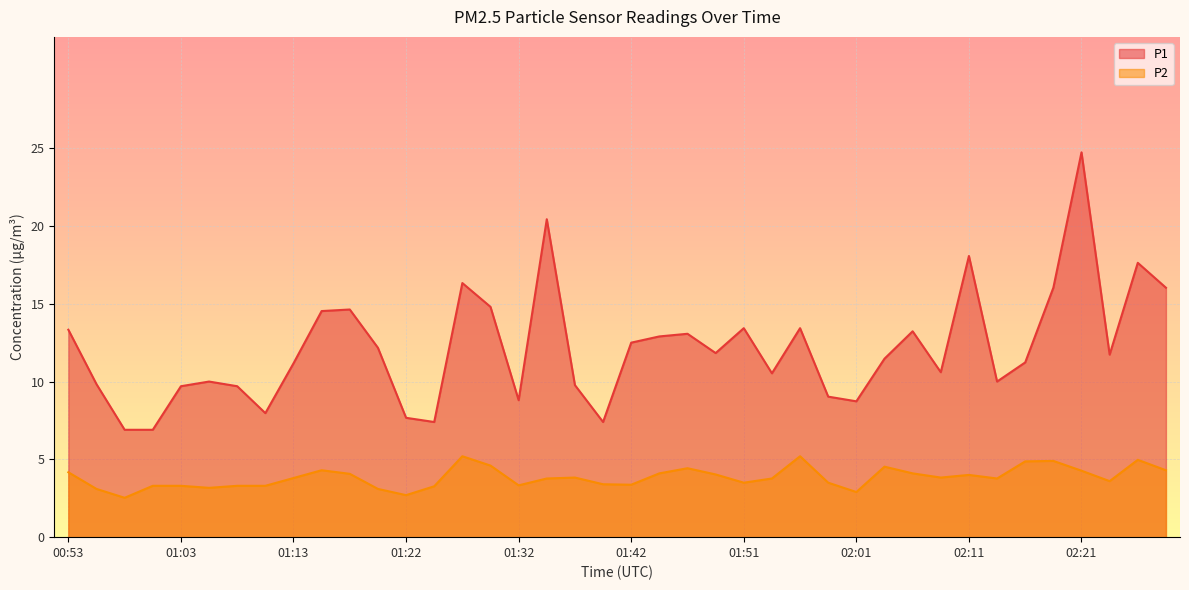

Which has a higher value, 01:47 or 01:03?

01:47